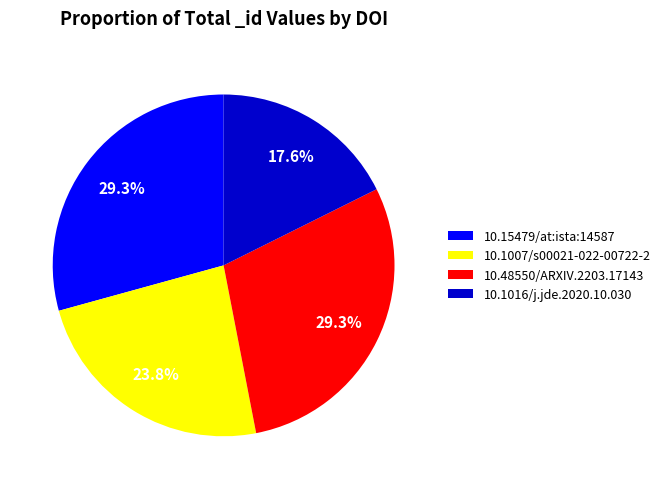

Does 10.1007/s00021-022-00722-2 represent more than half of the total?

No